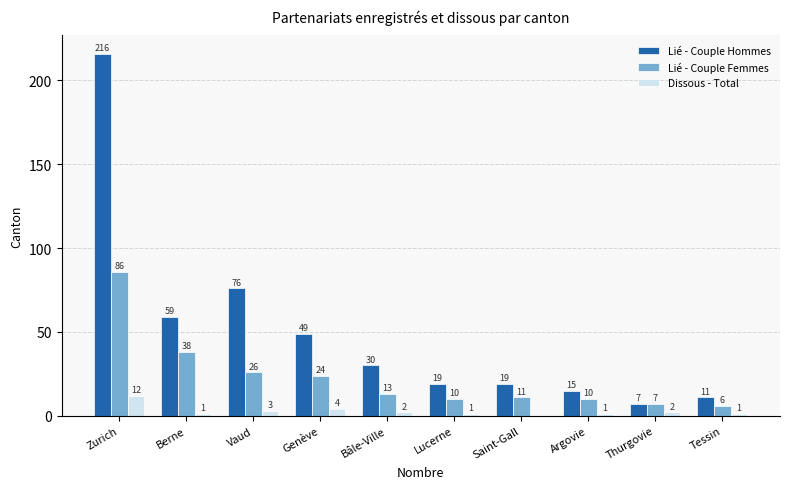

What is the sum of all Dissous - Total values?

27